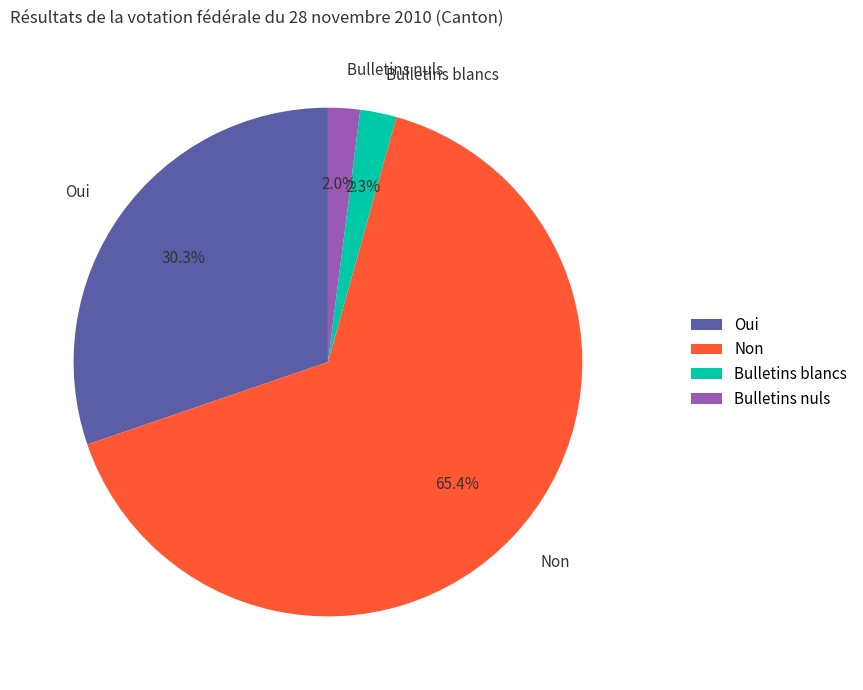

Do Bulletins nuls and Non together represent more than half of the pie?

Yes